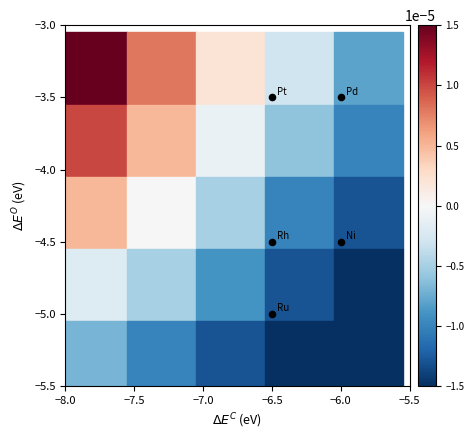

What is the range of Y values (max minus min)?

1.5